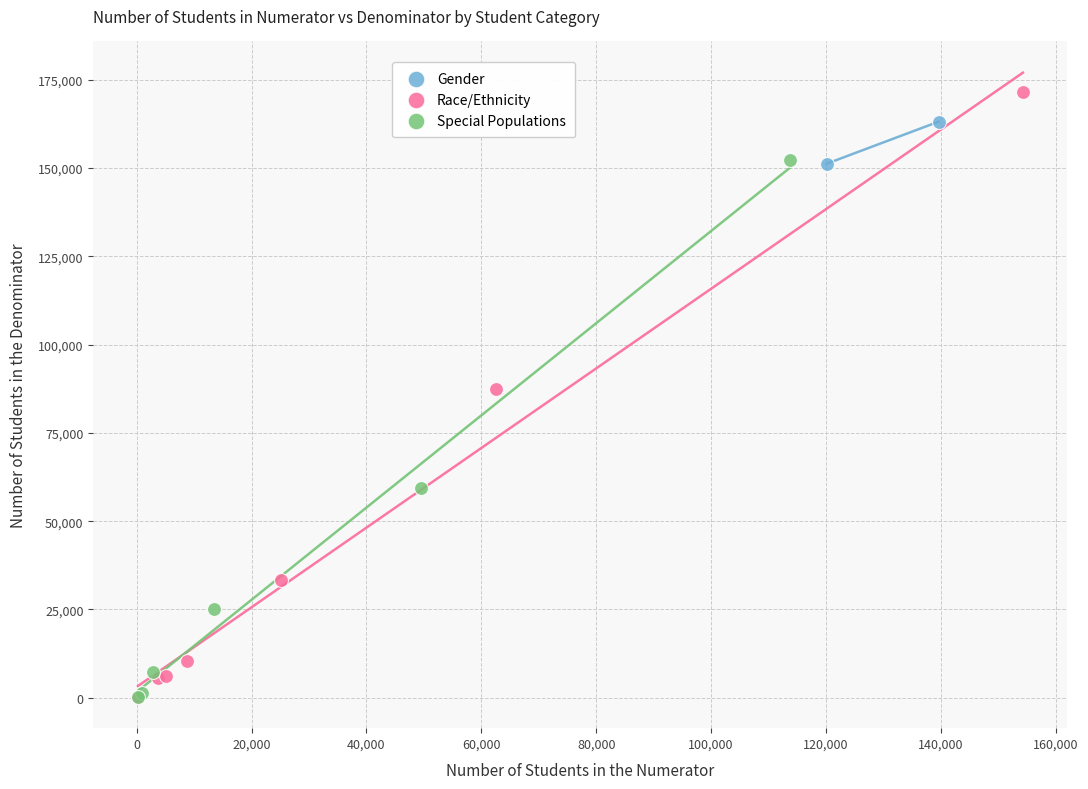

What are all the series names shown in the legend?

Gender, Race/Ethnicity, Special Populations